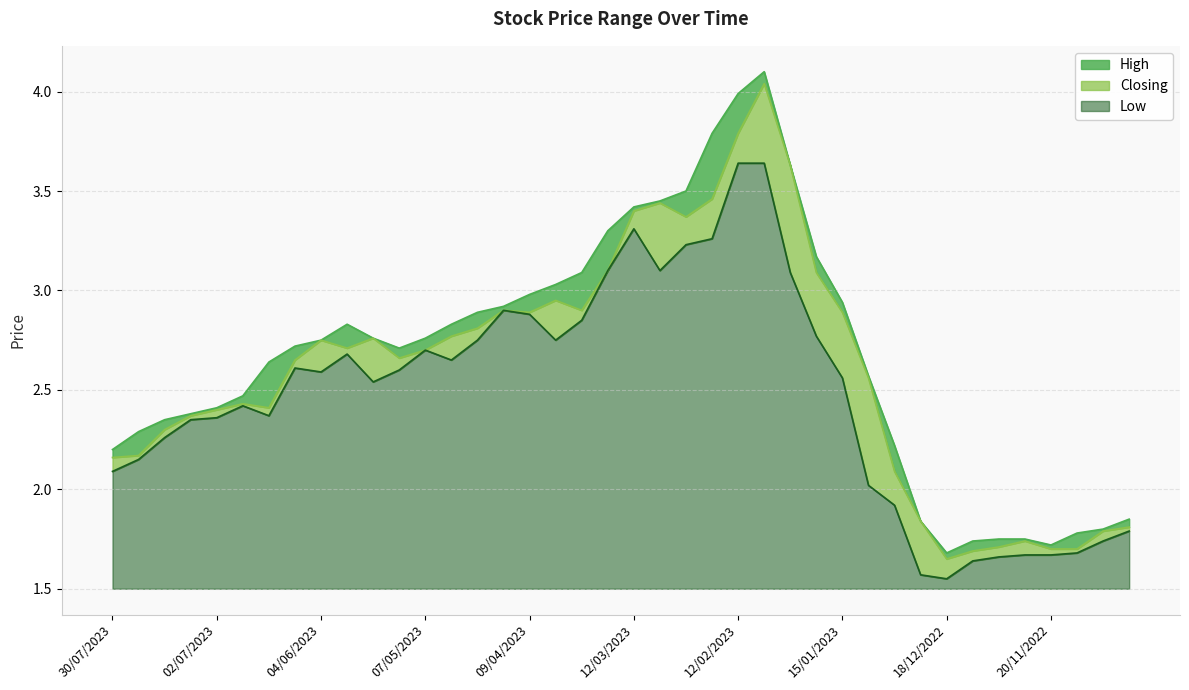

Rank the series by their maximum value, from lowest to highest.

Low, Closing, High